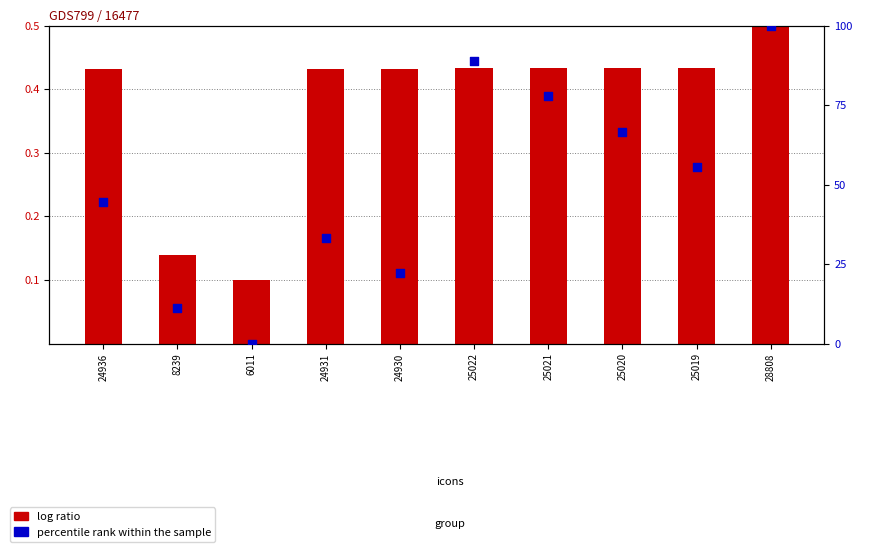

Which series contains the lowest Y value?

percentile rank within the sample